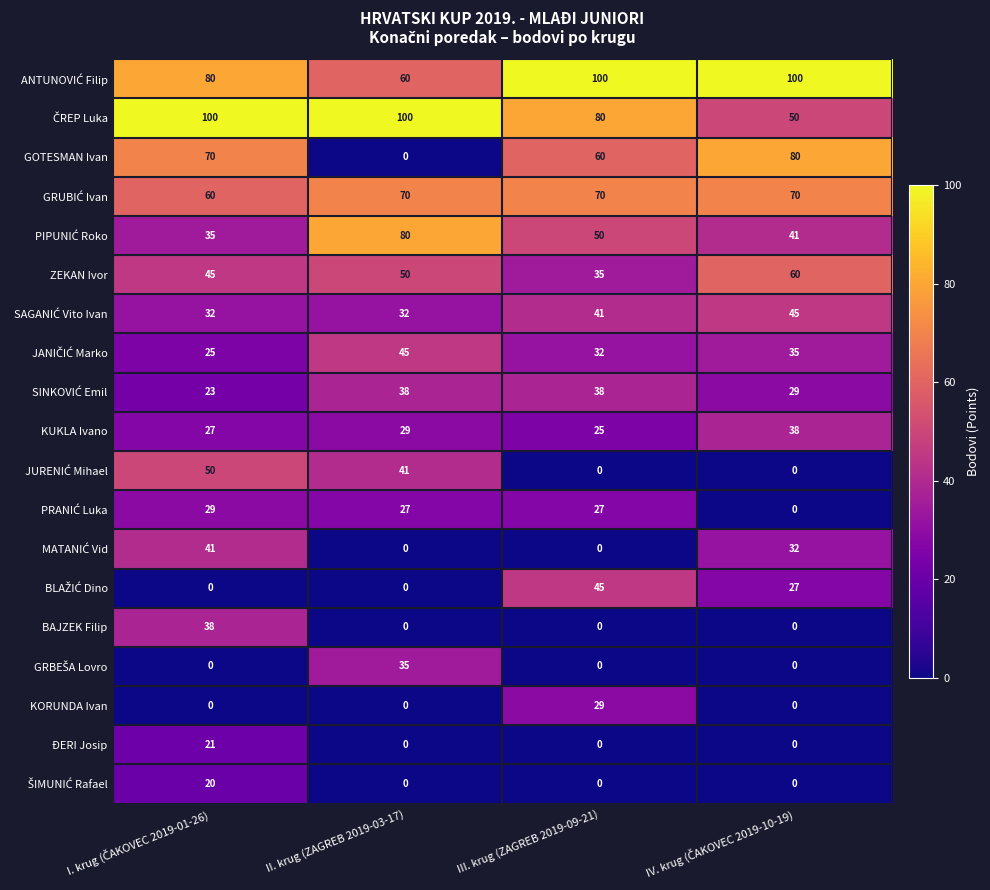

What is the maximum value shown in the chart?

100